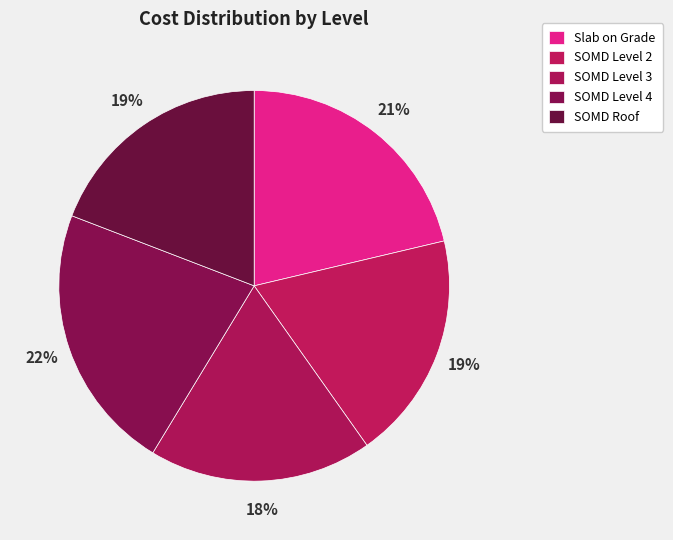

How many slices are in this pie chart?

5